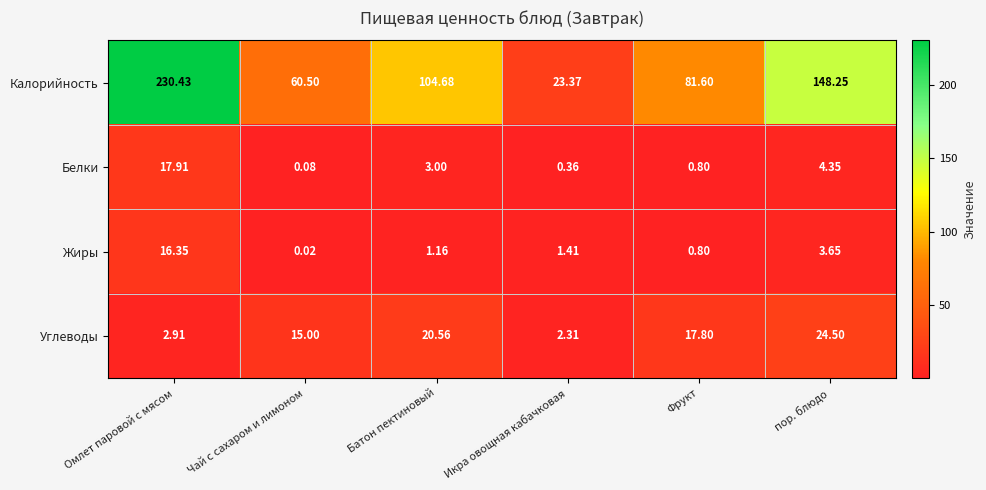

At which label is Калорийность closest to 126?

Батон пектиновый